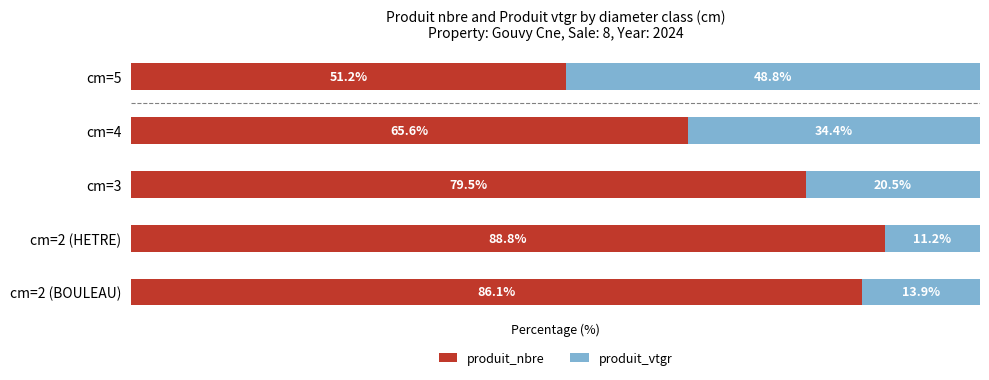

At which label does produit_nbre reach its minimum?

cm=5